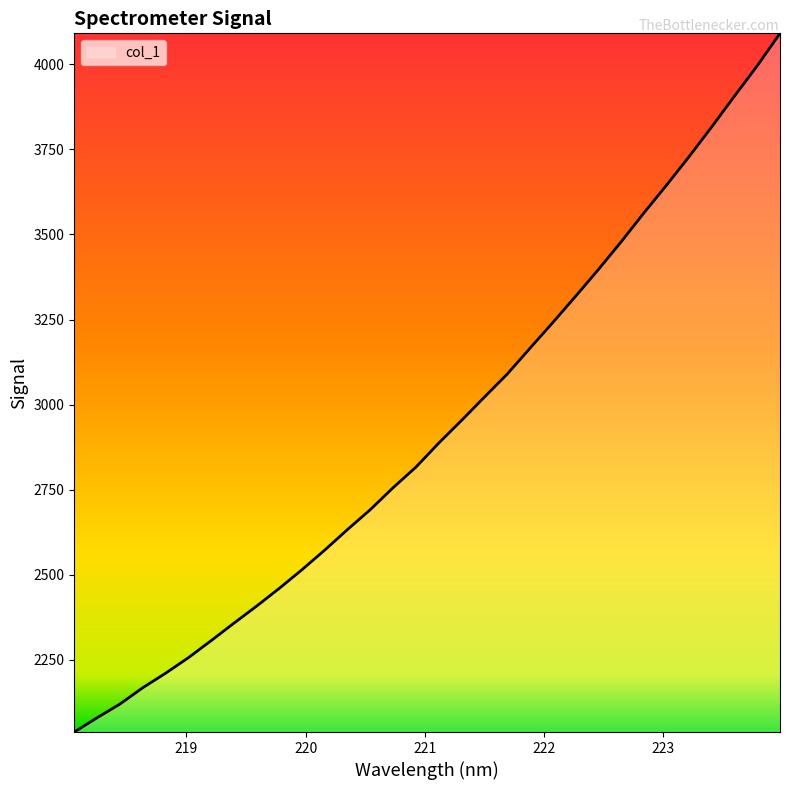

What is the difference between the maximum and minimum values?

2053.9